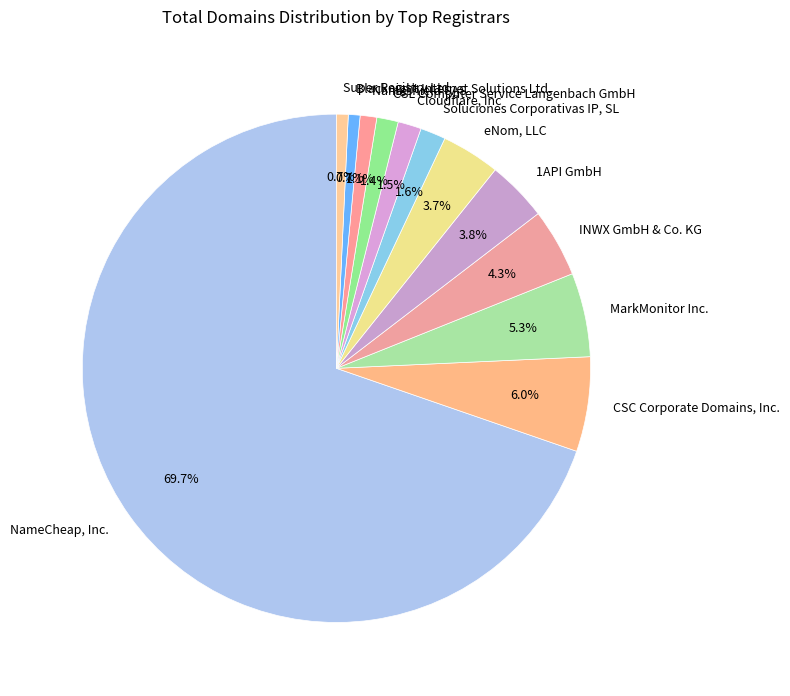

What portion of the pie excludes MarkMonitor Inc.?

94.7%